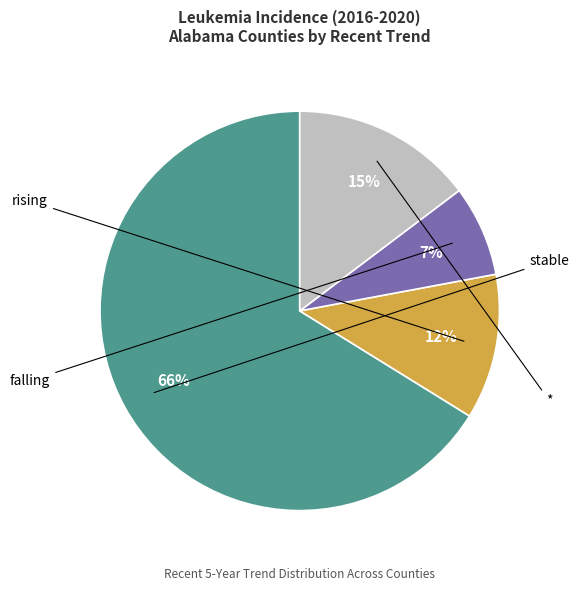

Is there a majority slice in this chart?

Yes